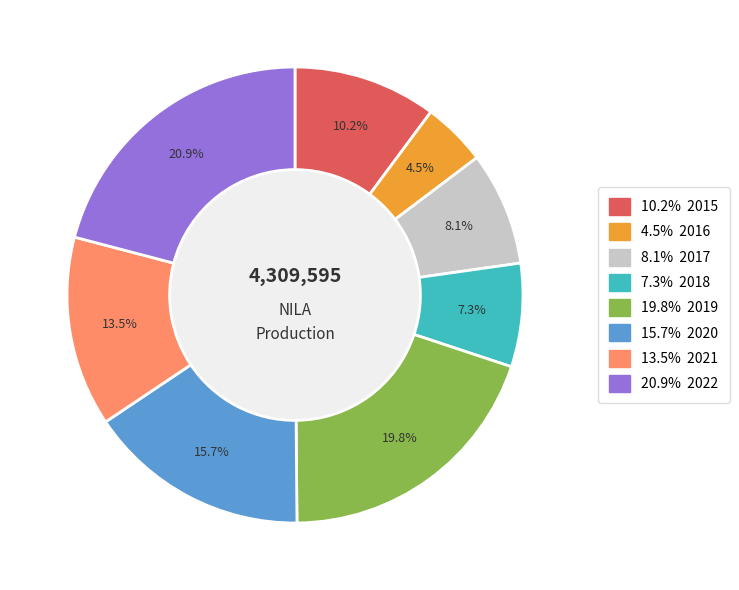

Is there a majority slice in this chart?

No